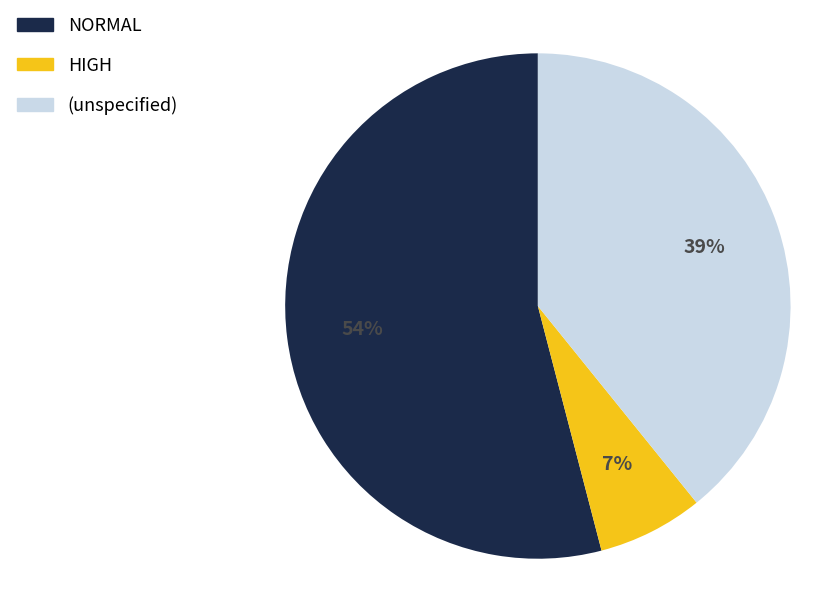

To the nearest percent, what is the difference between the largest and smallest slice percentages?

47%